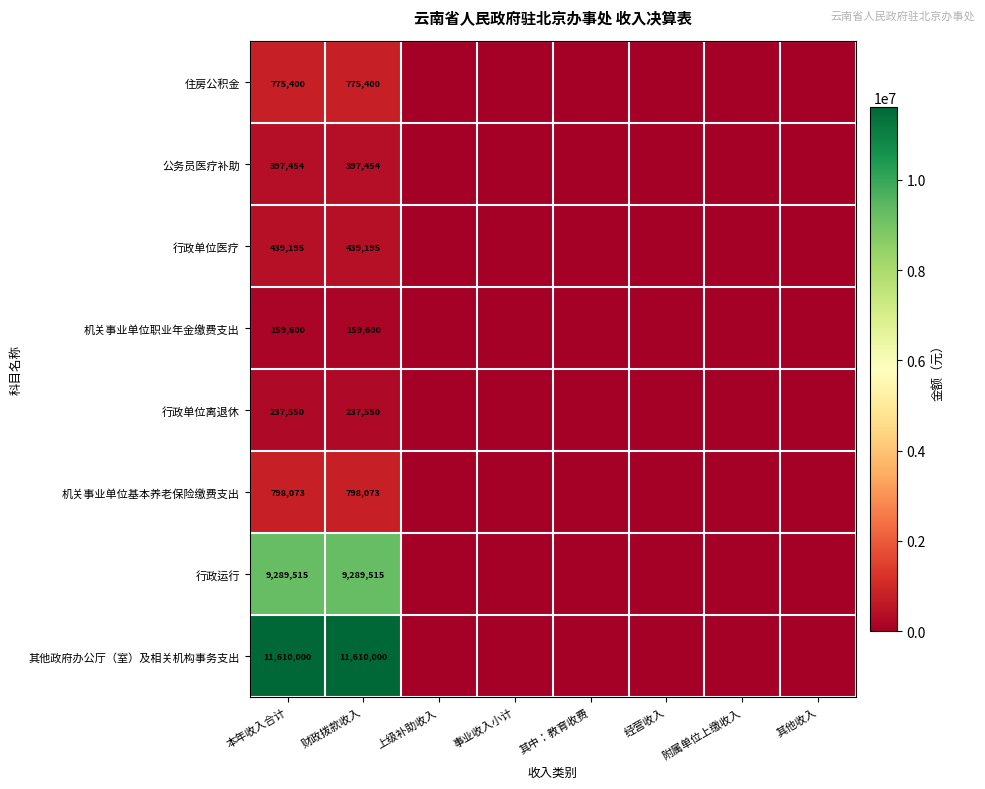

What is the spread (max minus min) of values at 本年收入合计?

11450400